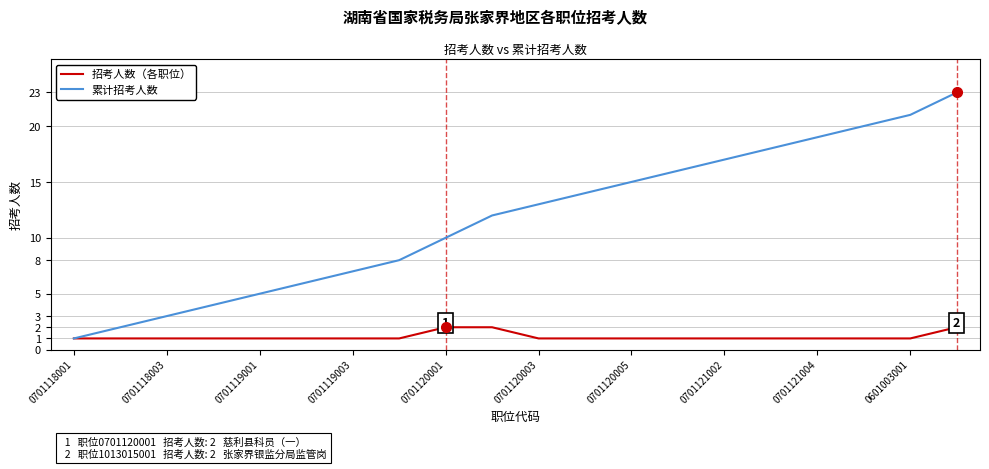

What is the maximum value shown in the chart?

23